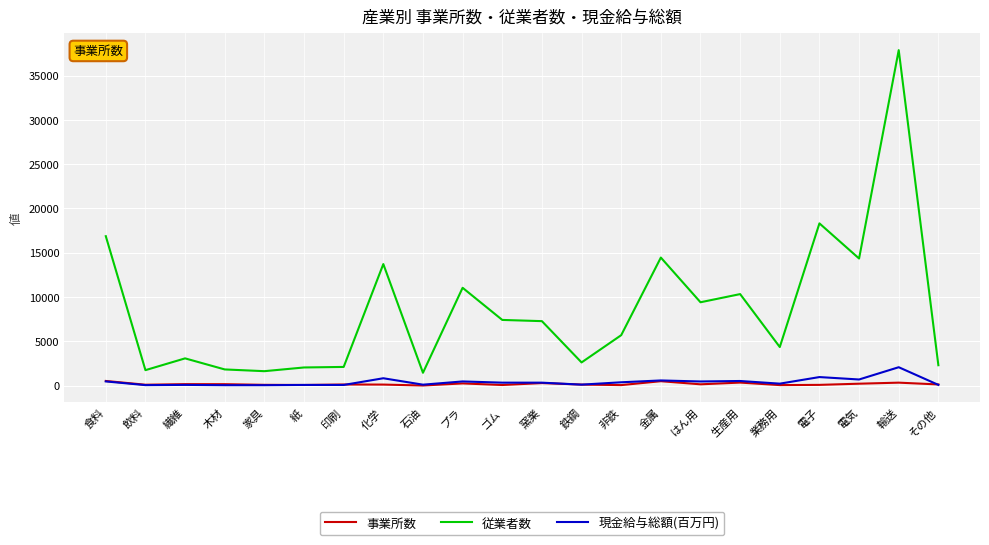

Rank the series by their maximum value, from lowest to highest.

事業所数, 現金給与総額(百万円), 従業者数